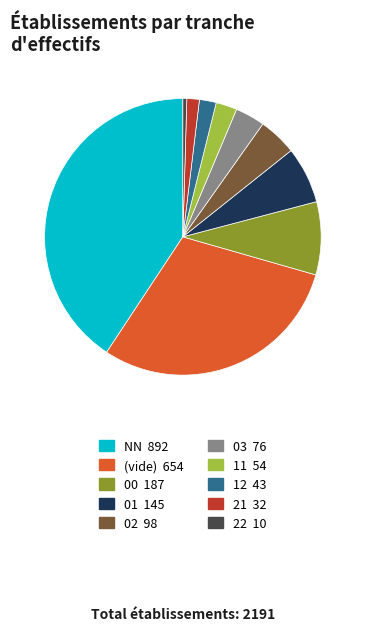

Does any single category account for the majority?

No